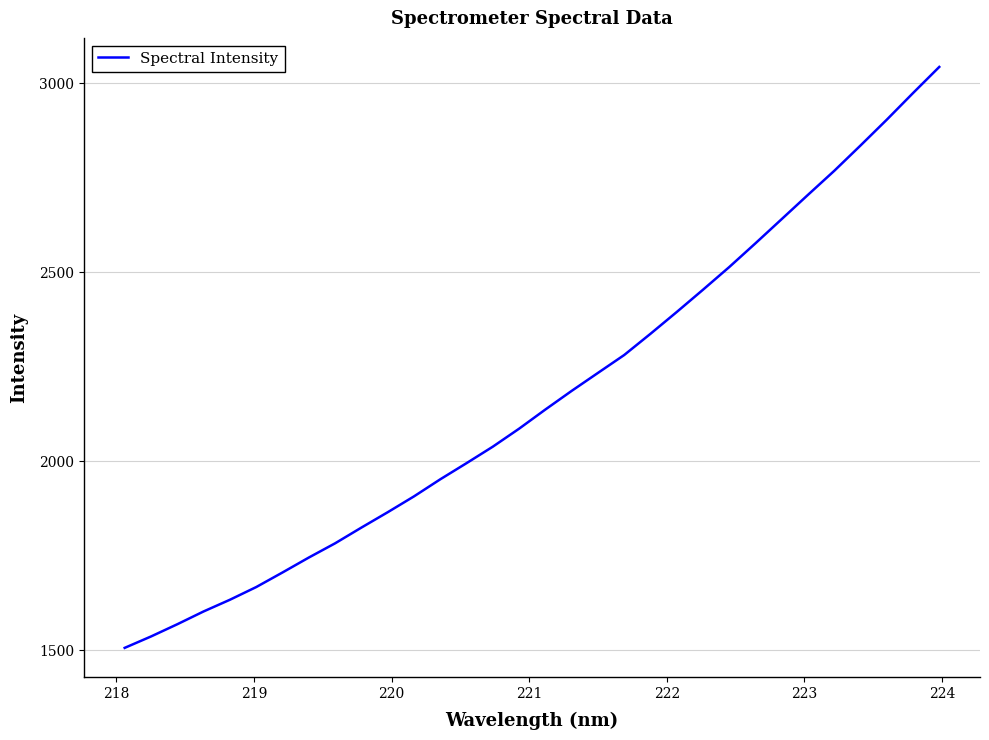

What is the maximum value shown in the chart?

3043.0